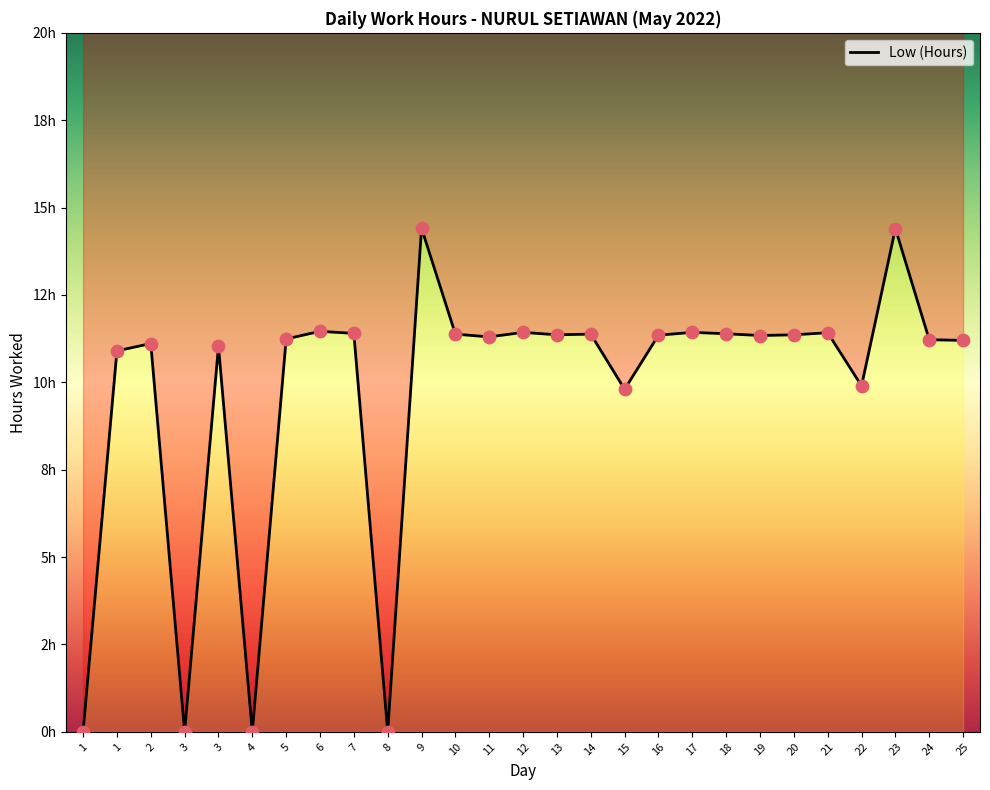

What is the ratio of the value at 5 to the value at 12?

1.0